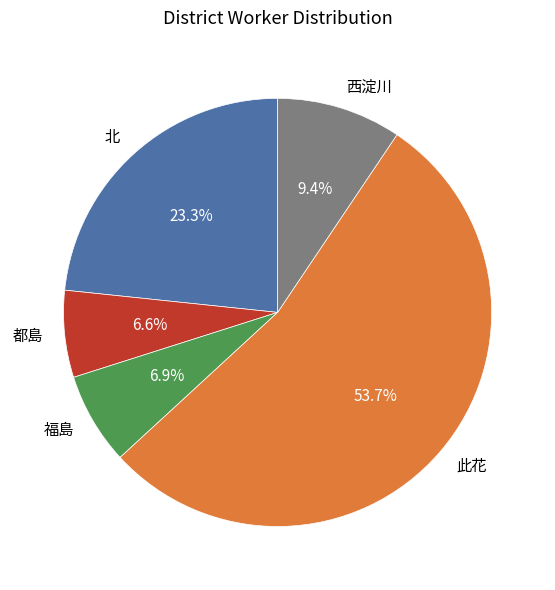

Approximately how many times larger is the value at 西淀川 compared to 北?

0.4